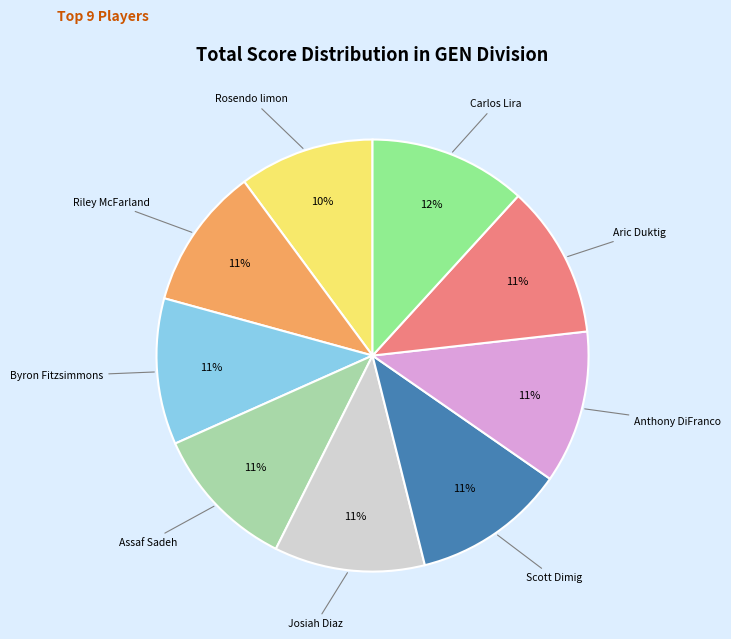

Is there any slice that represents more than half of the pie?

No